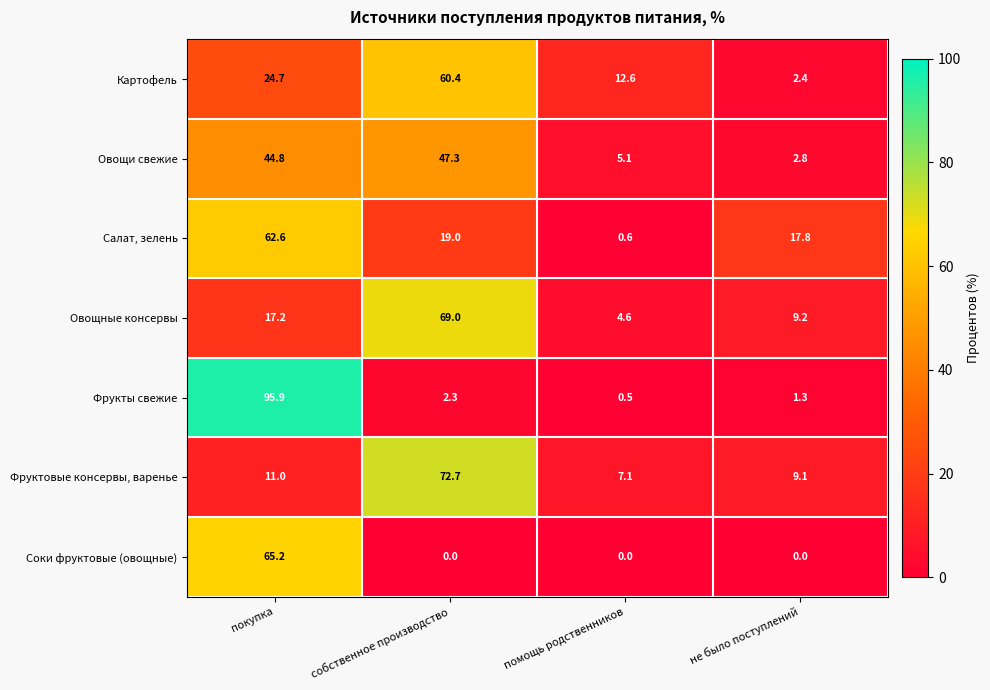

Rank the series at покупка from lowest to highest value.

Фруктовые консервы, варенье, Овощные консервы, Картофель, Овощи свежие, Салат, зелень, Соки фруктовые (овощные), Фрукты свежие